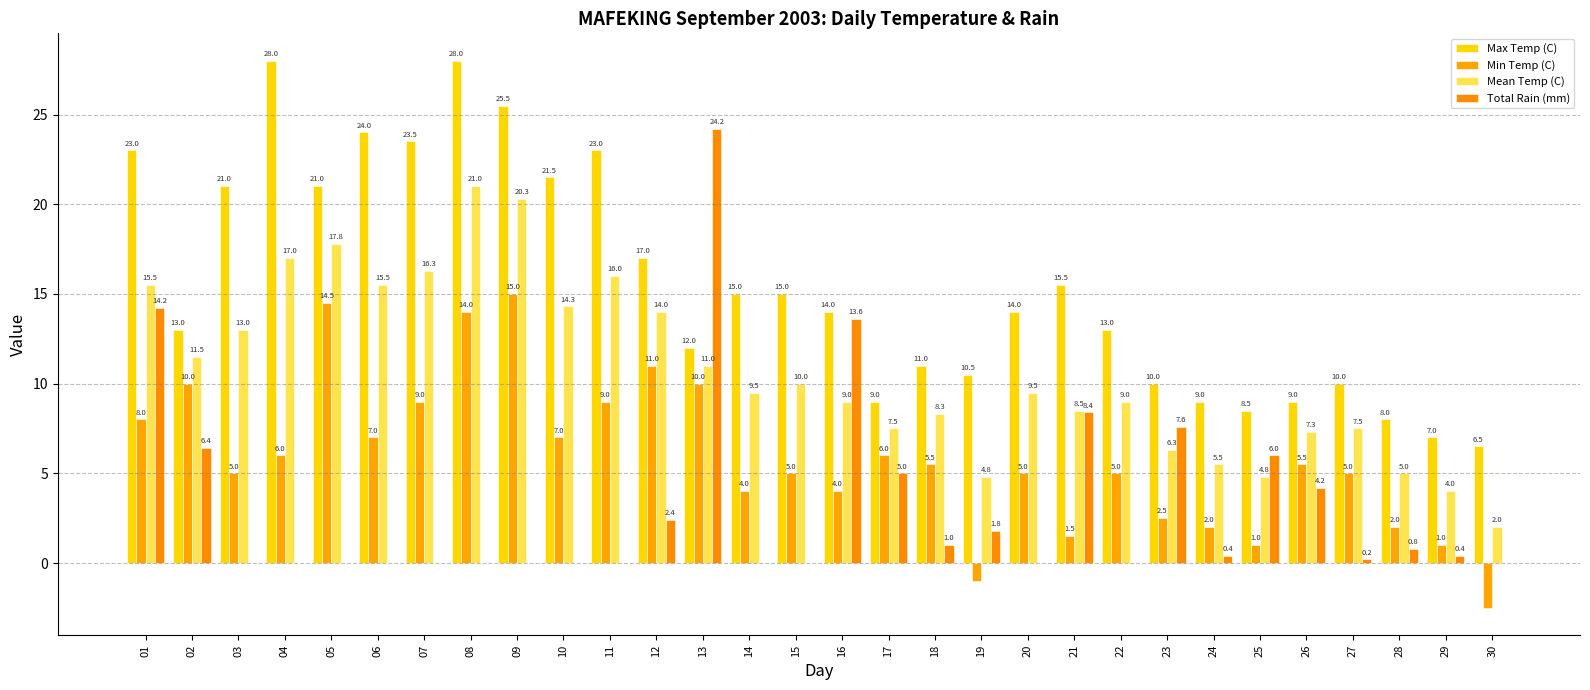

What is the difference between the Max Temp (C) values at 01 and 03?

2.0